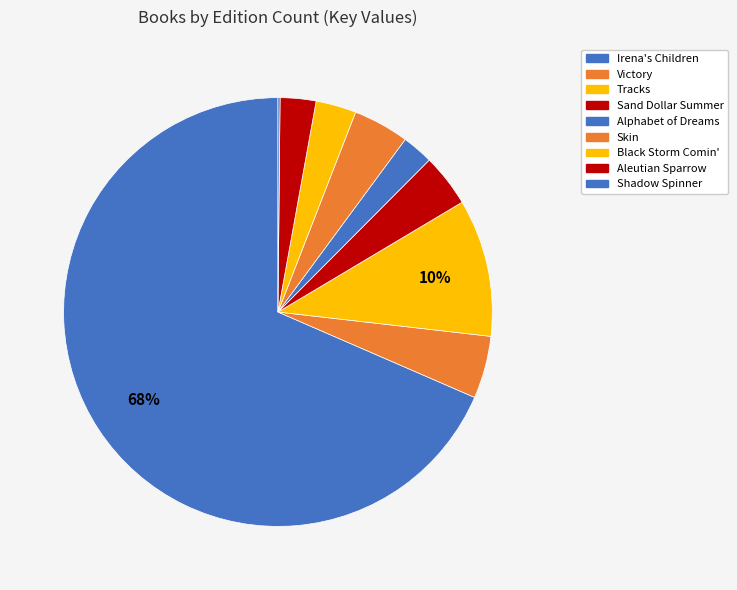

Rank the categories by value from highest to lowest.

Irena's Children, Tracks, Victory, Skin, Sand Dollar Summer, Black Storm Comin', Aleutian Sparrow, Alphabet of Dreams, Shadow Spinner